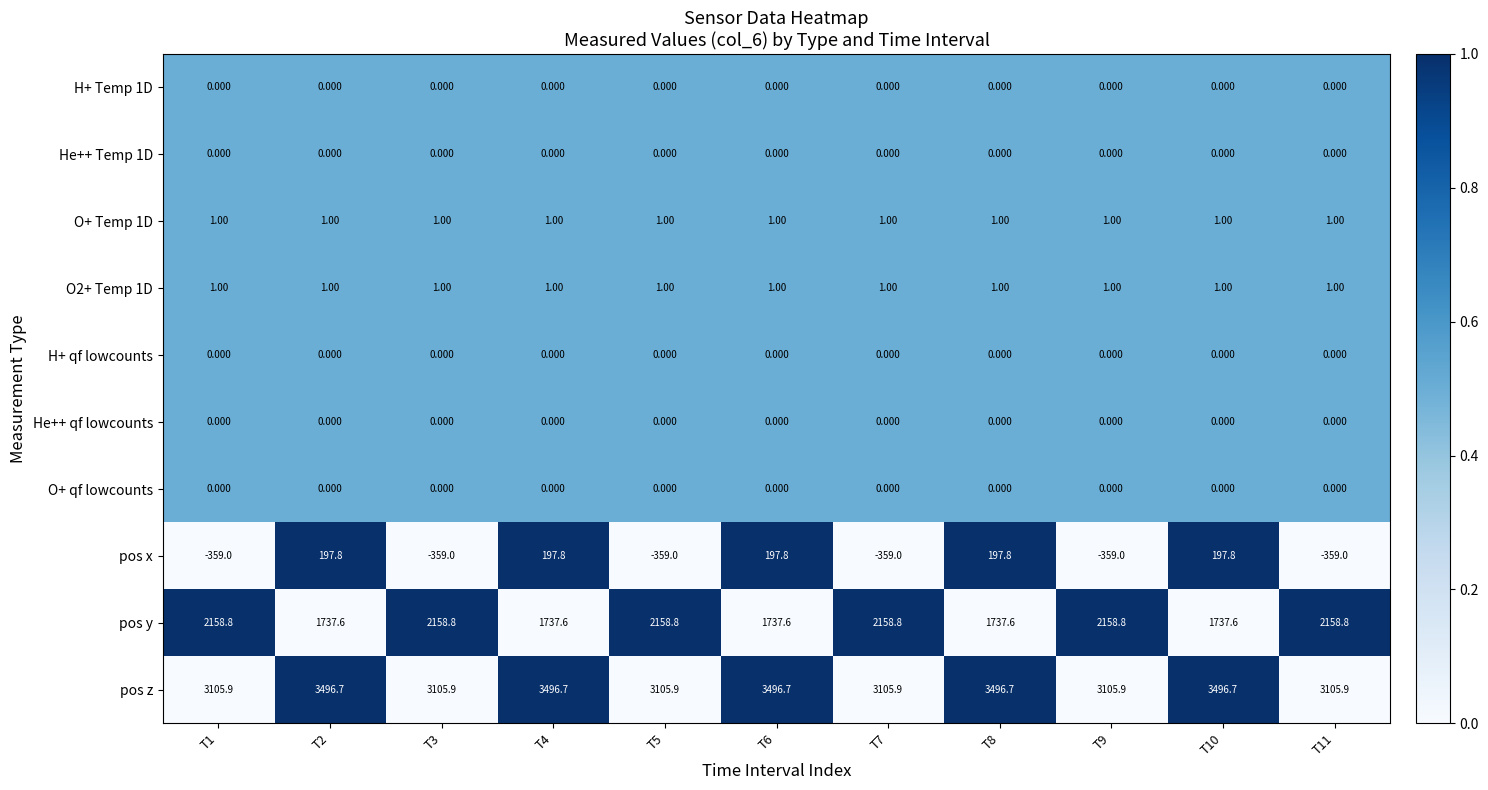

How many distinct data groups are displayed?

10